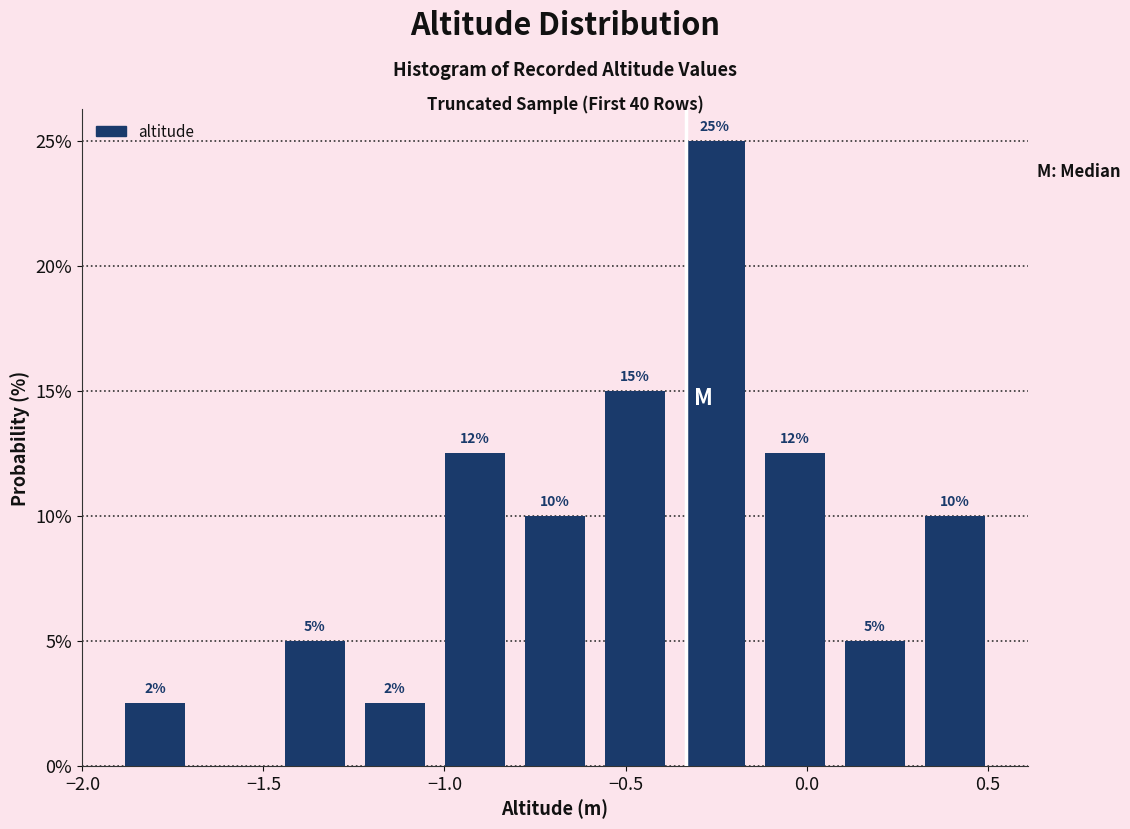

Which range on the x-axis has the tallest bar?

-0.35 to -0.15